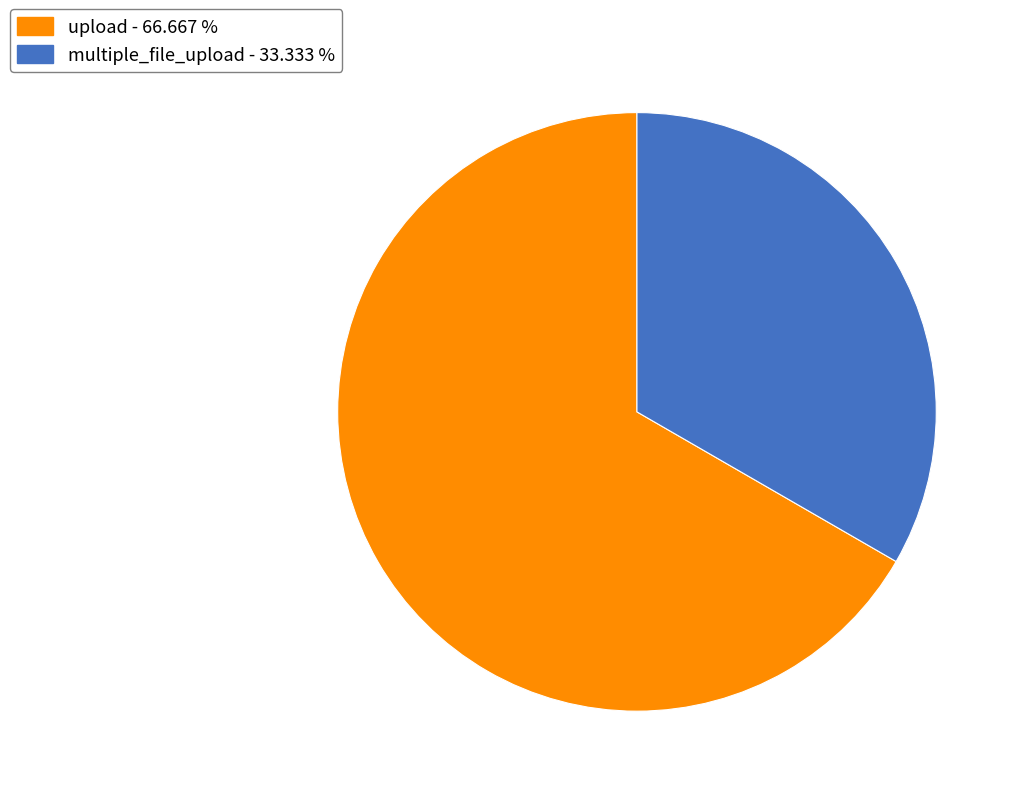

Do multiple_file_upload and upload together represent more than half of the pie?

Yes